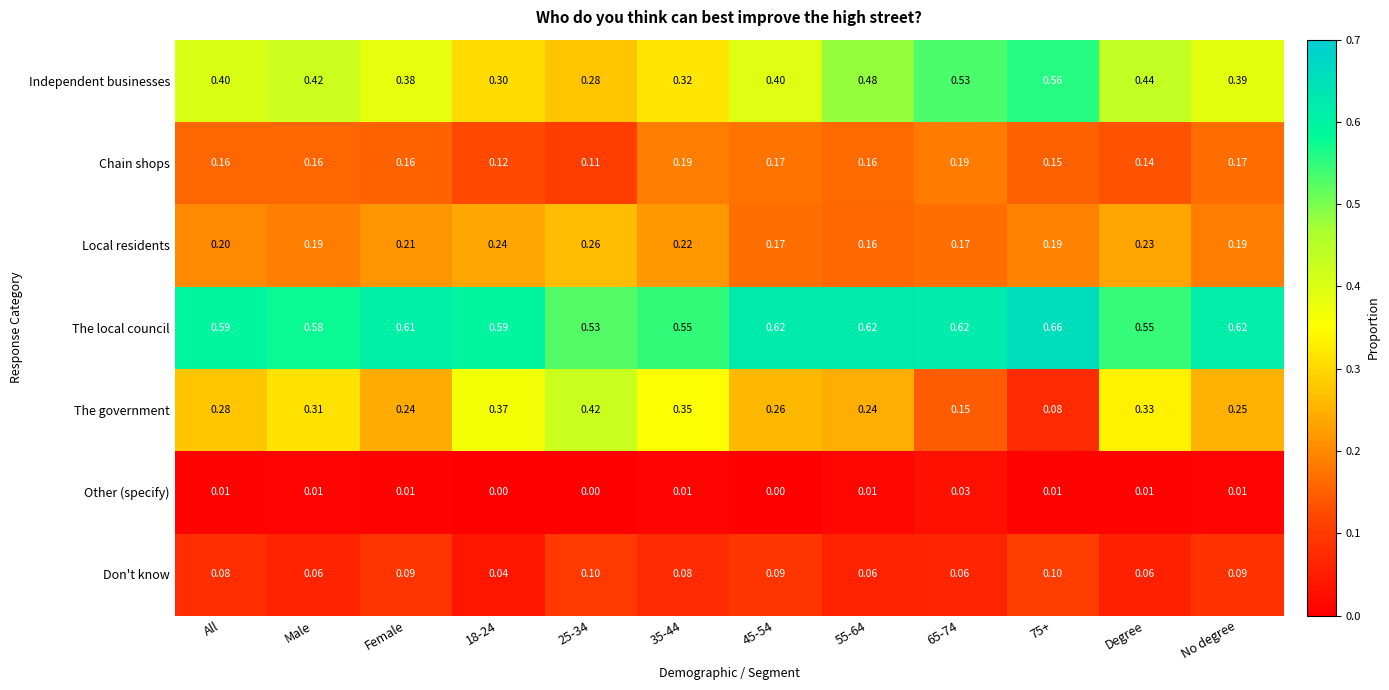

Is the value of Local residents at 18-24 greater than the value of Chain shops at 18-24?

Yes